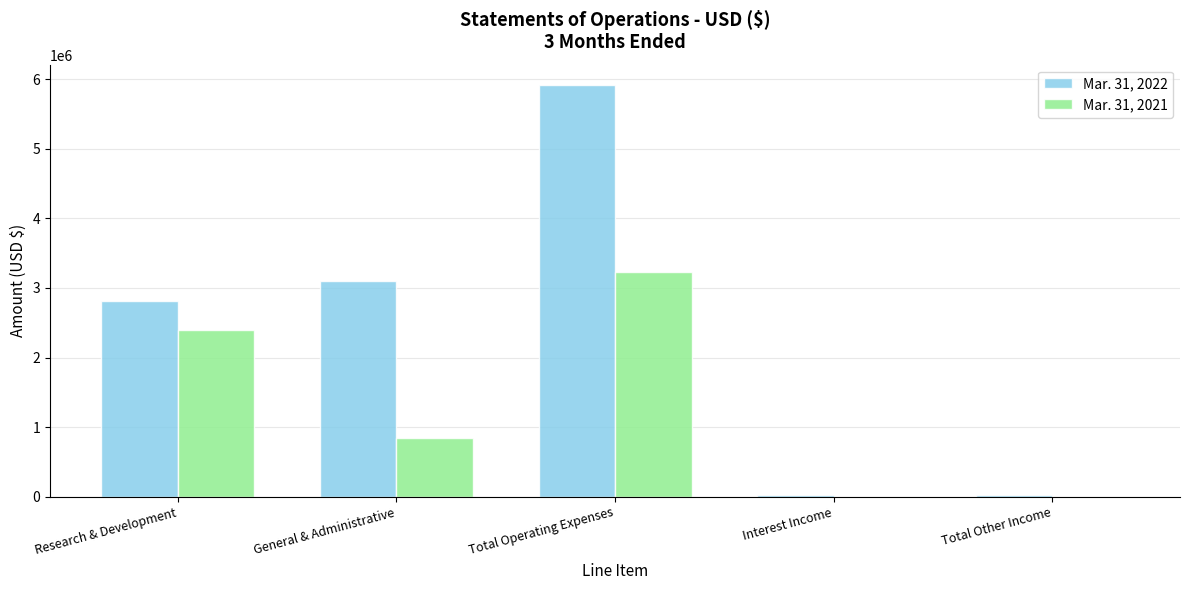

Which label corresponds to the largest value in the chart?

Total Operating Expenses